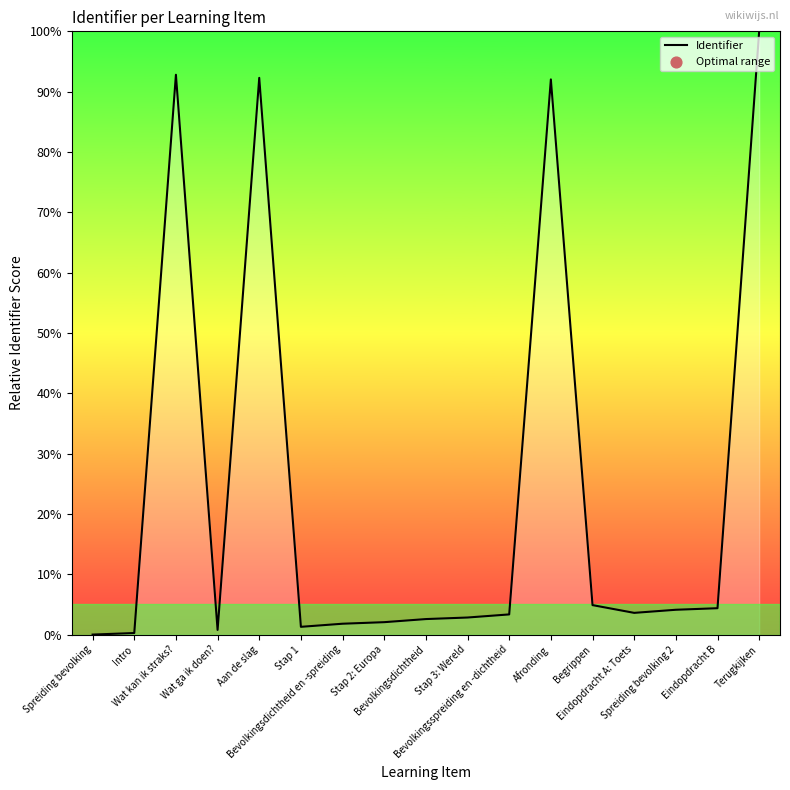

Which has a higher value, Wat ga ik doen? or Wat kan ik straks??

Wat kan ik straks?